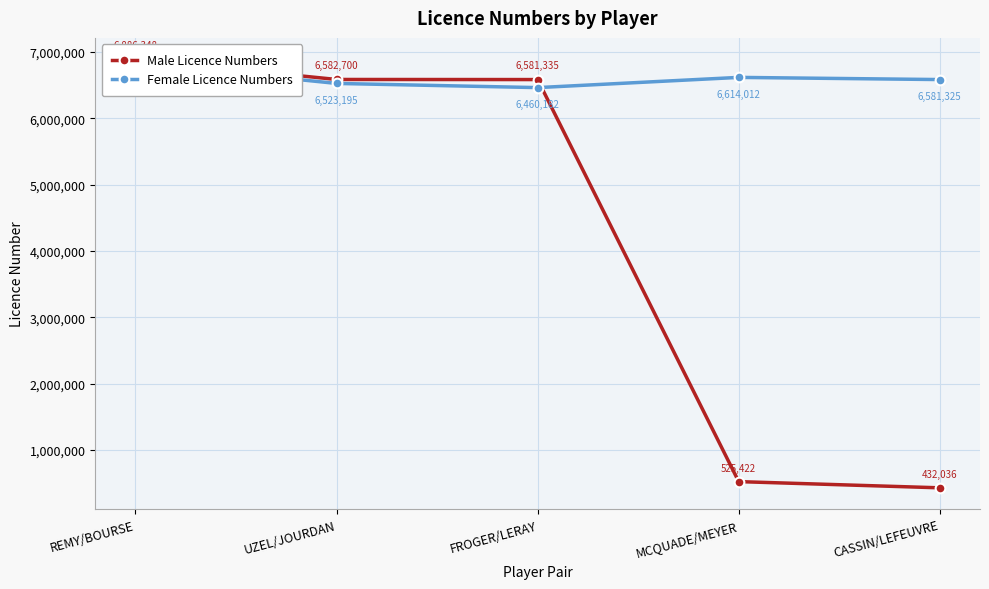

The Male Licence Numbers series shows 753116 at MCQUADE/MEYER. True or false?

False